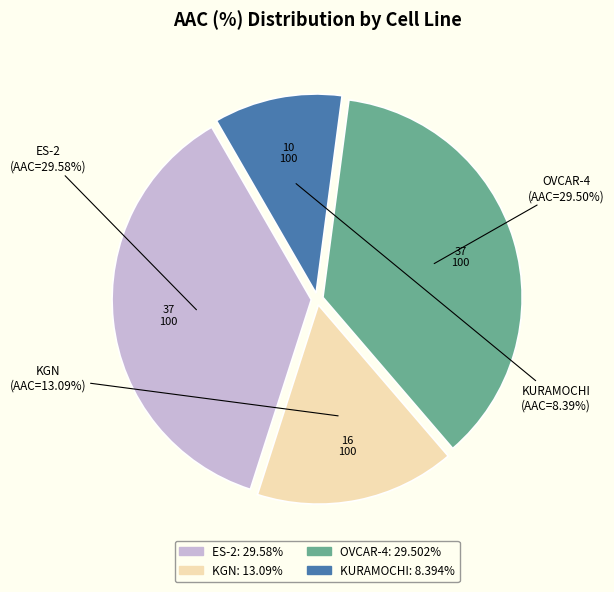

What is the smallest slice in the pie chart?

KURAMOCHI